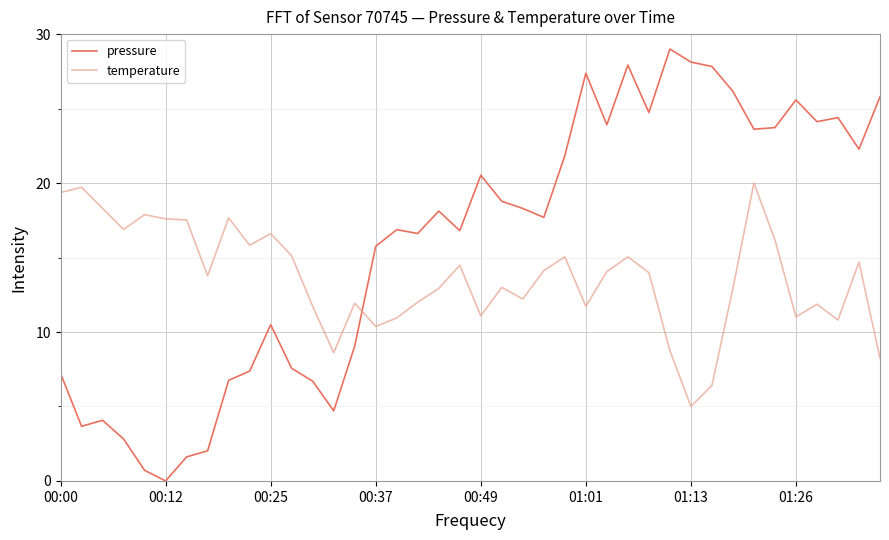

List the series in order of their peak value, highest first.

pressure, temperature